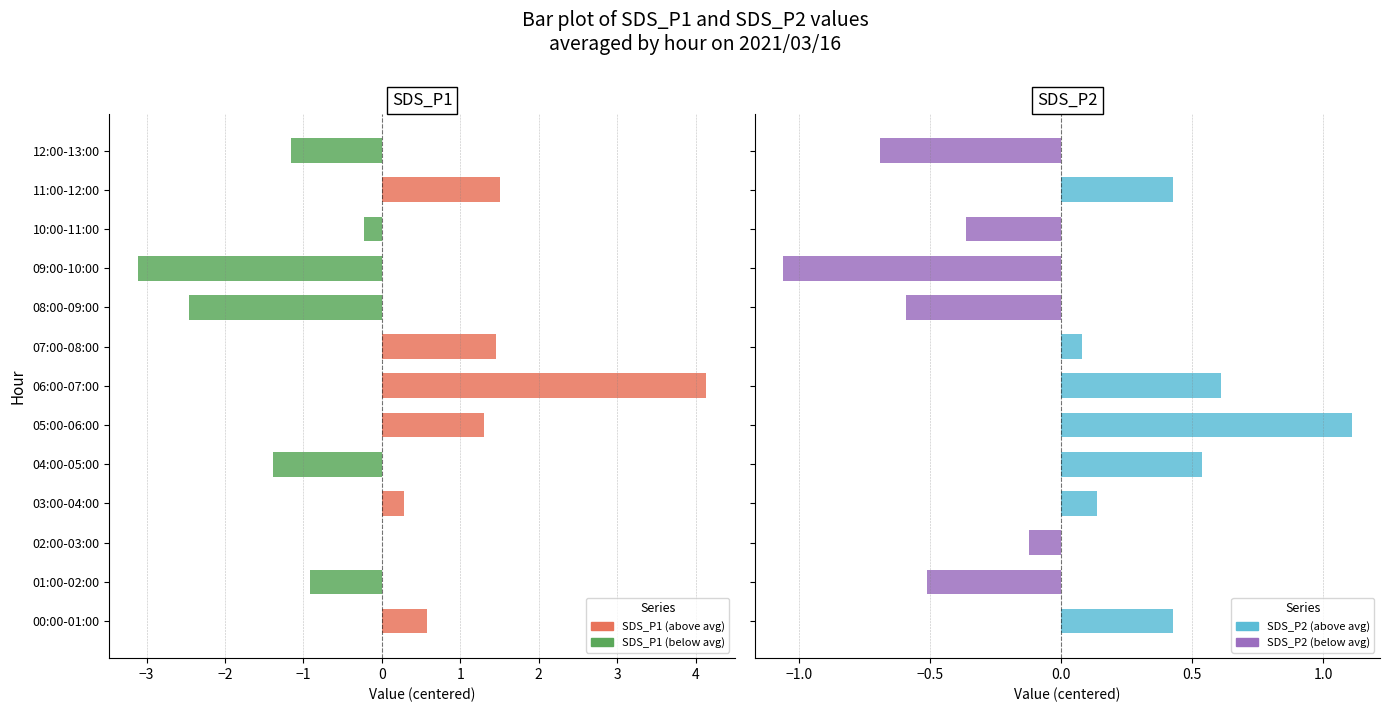

Reading left to right, transcribe all the data shown in this chart.

SDS_P1 (above avg): 0.6	0.0	0.0	0.3	0.0	1.3	4.1	1.5	0.0	0.0	0.0	1.5	0.0
SDS_P1 (below avg): 0.0	-0.9	0.0	0.0	-1.4	0.0	0.0	0.0	-2.5	-3.1	-0.2	0.0	-1.2
SDS_P2 (above avg): 0.4	0.0	0.0	0.1	0.5	1.1	0.6	0.1	0.0	0.0	0.0	0.4	0.0
SDS_P2 (below avg): 0.0	-0.5	-0.1	0.0	0.0	0.0	0.0	0.0	-0.6	-1.1	-0.4	0.0	-0.7